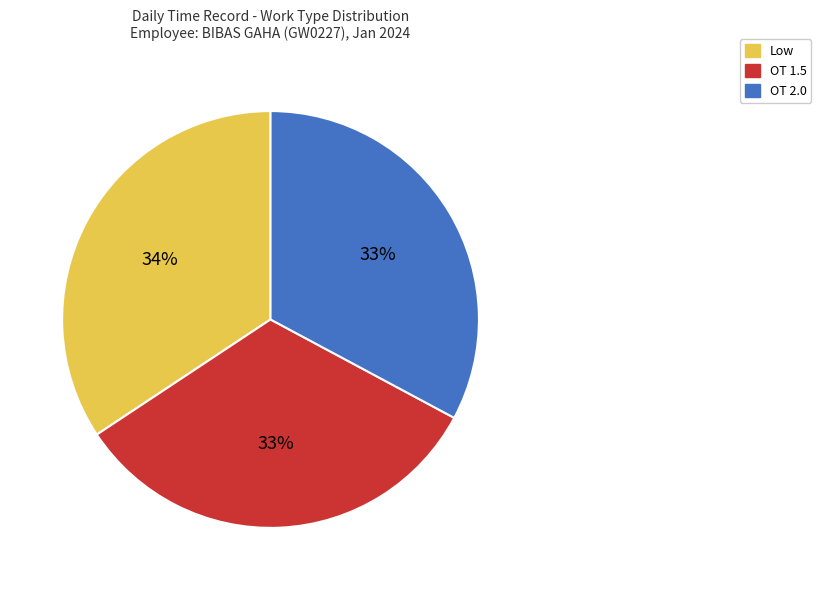

To the nearest percent, what is the difference between the largest and smallest slice percentages?

1%